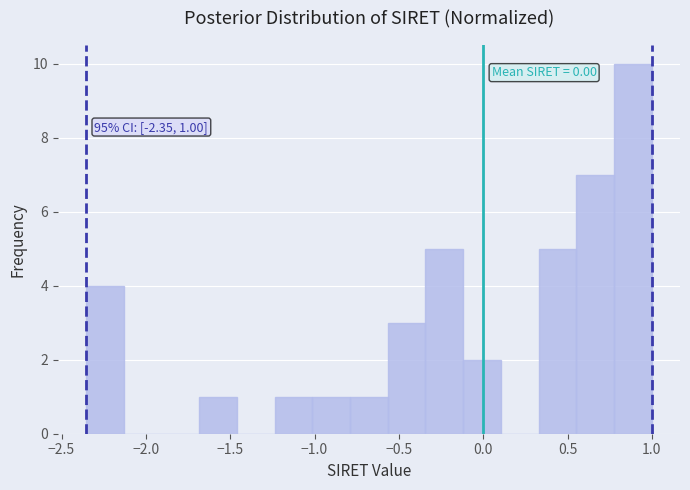

Which range on the x-axis has the tallest bar?

0.80 to 1.00